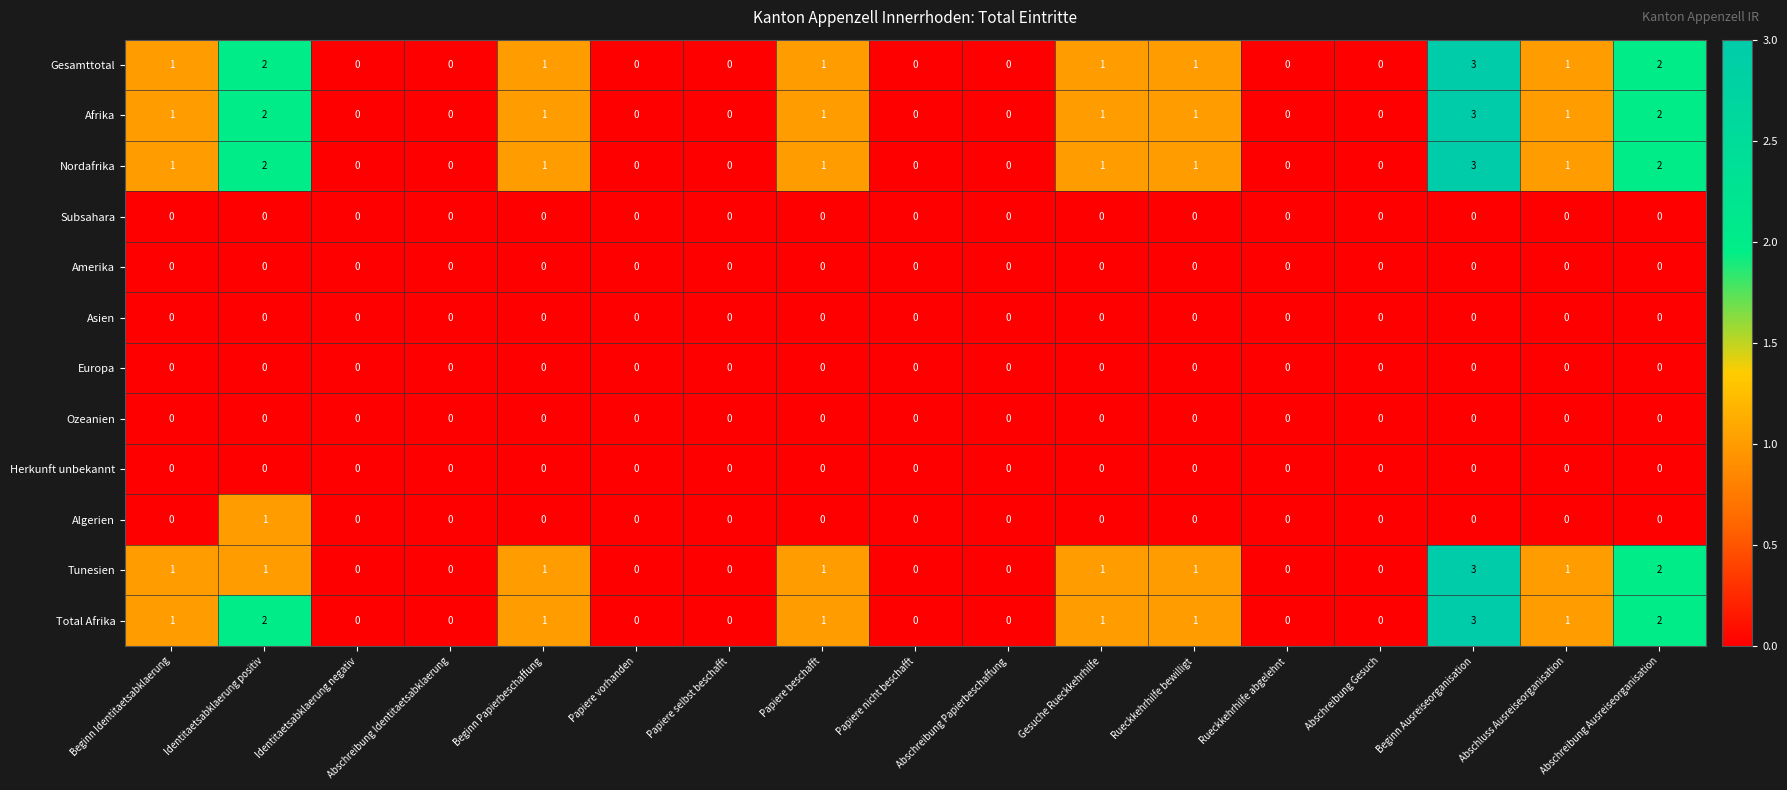

Which category has the highest value across all series?

Beginn Ausreiseorganisation